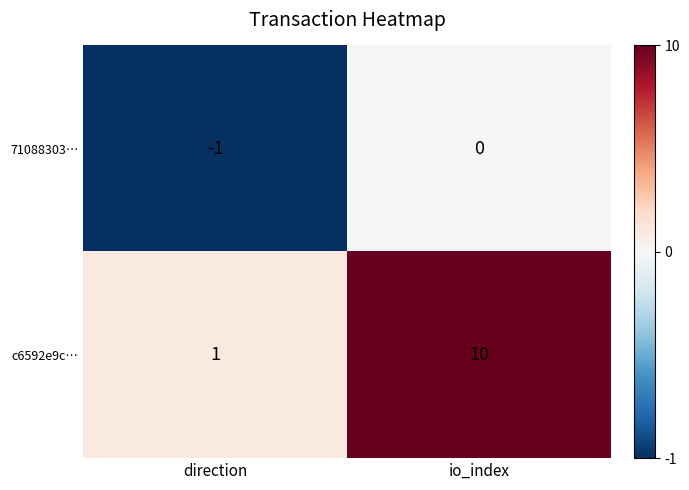

Which series changed the most between direction and io_index?

c6592e9c…